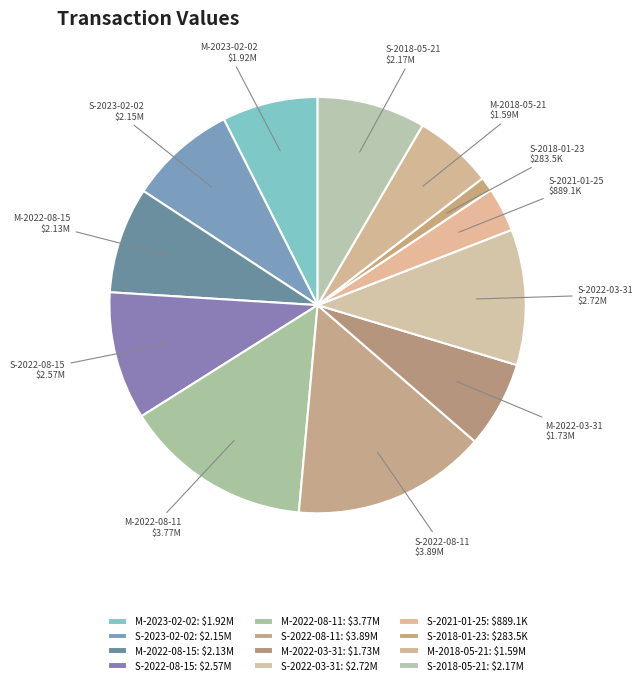

Do M-2022-08-15 and S-2022-08-15 together represent more than half of the pie?

No